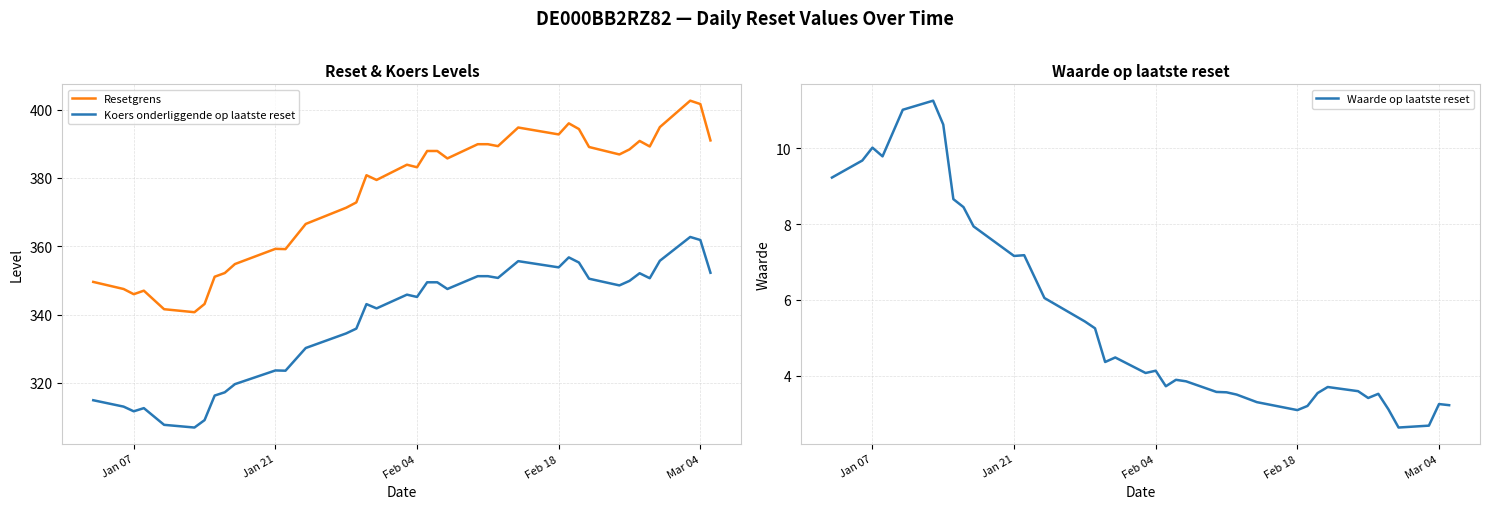

What is the maximum value for Resetgrens?

402.6